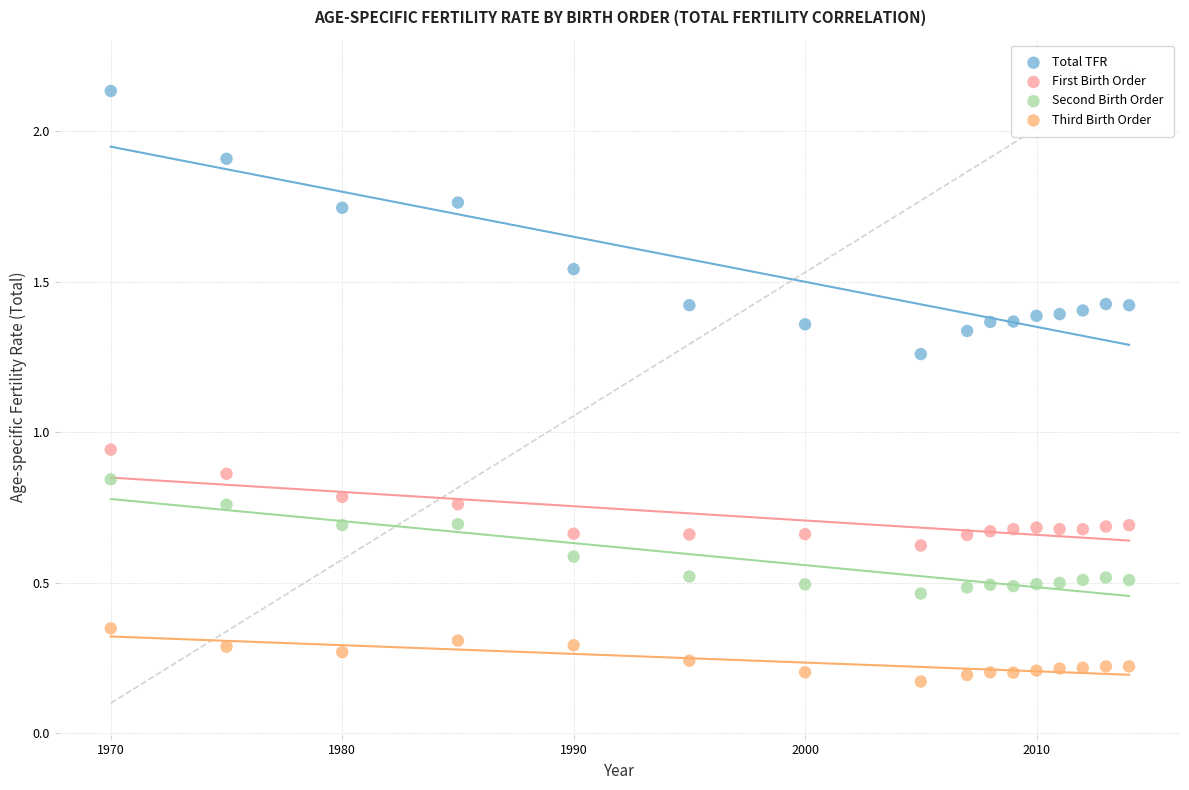

Which series reaches the minimum Y coordinate?

Third Birth Order